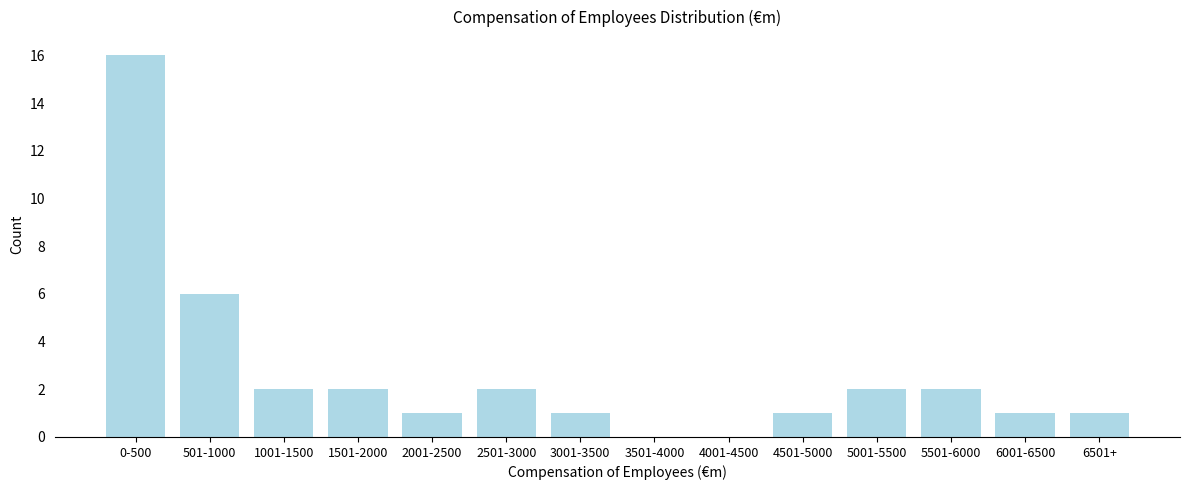

Reading left to right, transcribe all the data shown in this chart.

0-500=16	501-1000=6	1001-1500=2	1501-2000=2	2001-2500=1	2501-3000=2	3001-3500=1	3501-4000=0	4001-4500=0	4501-5000=1	5001-5500=2	5501-6000=2	6001-6500=1	6501+=1